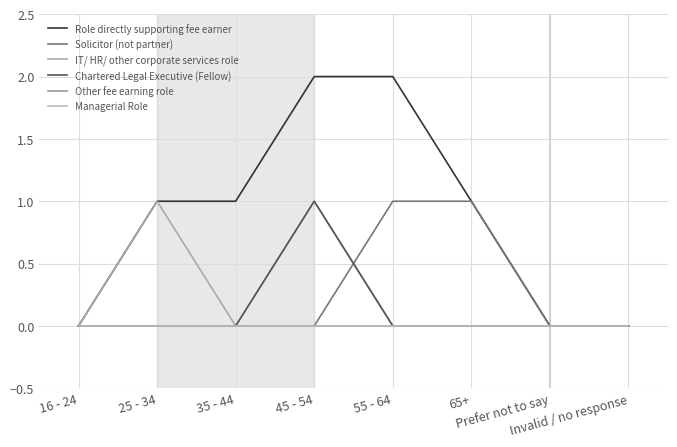

Which series has the largest range (max minus min)?

Role directly supporting fee earner